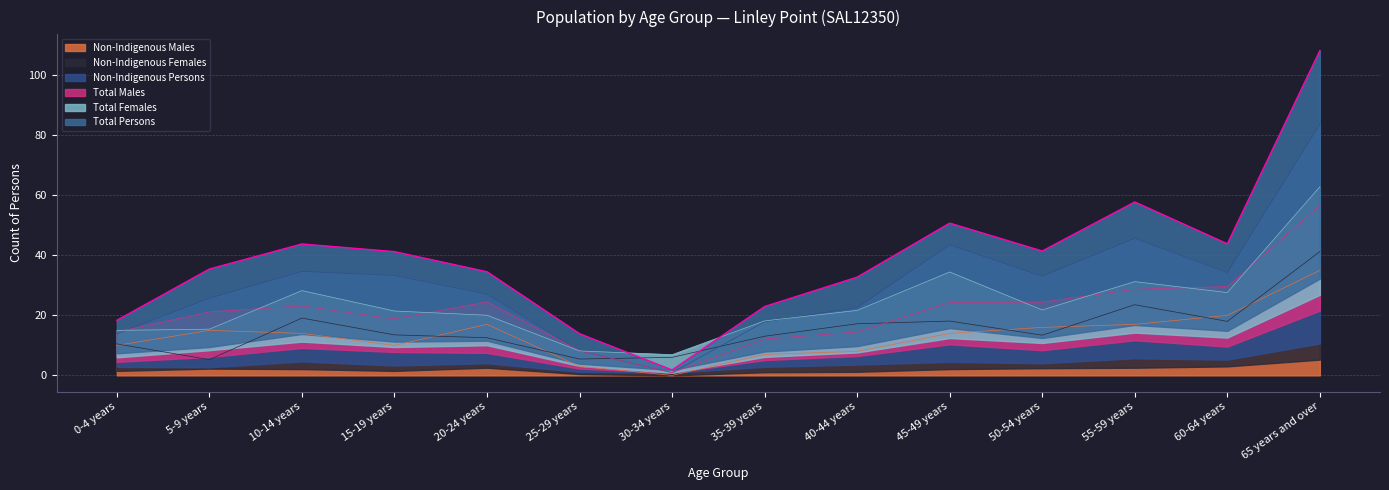

Reading left to right, extract all data points from this chart.

Non-Indigenous Males: 10.0	15.0	14.0	10.0	17.0	3.0	0.0	7.0	8.0	14.0	16.0	17.0	20.0	35.0
Non-Indigenous Females: 10.5	5.2	19.1	13.5	12.6	5.5	6.0	13.1	17.2	18.1	13.4	23.6	18.0	41.2
Non-Indigenous Persons: 13.8	25.7	34.6	33.3	27.1	8.2	0.9	17.9	22.6	43.5	33.0	45.7	34.2	83.7
Total Males: 14.5	21.1	23.1	18.8	24.5	8.2	0.9	12.1	14.4	24.4	24.4	28.7	29.6	56.6
Total Females: 15.0	15.4	28.2	21.4	20.1	8.2	6.9	18.1	21.6	34.5	21.8	31.2	27.6	62.8
Total Persons: 18.4	35.5	43.8	41.2	34.5	13.9	1.8	22.9	32.8	50.8	41.5	57.8	43.9	108.2